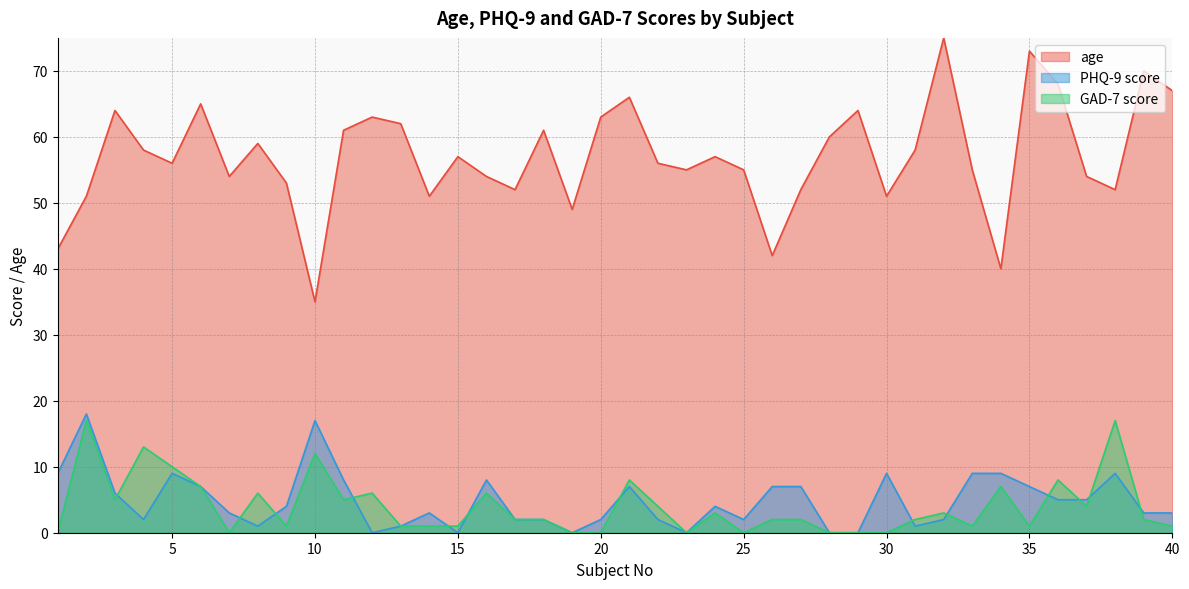

What is the maximum value shown in the chart?

75